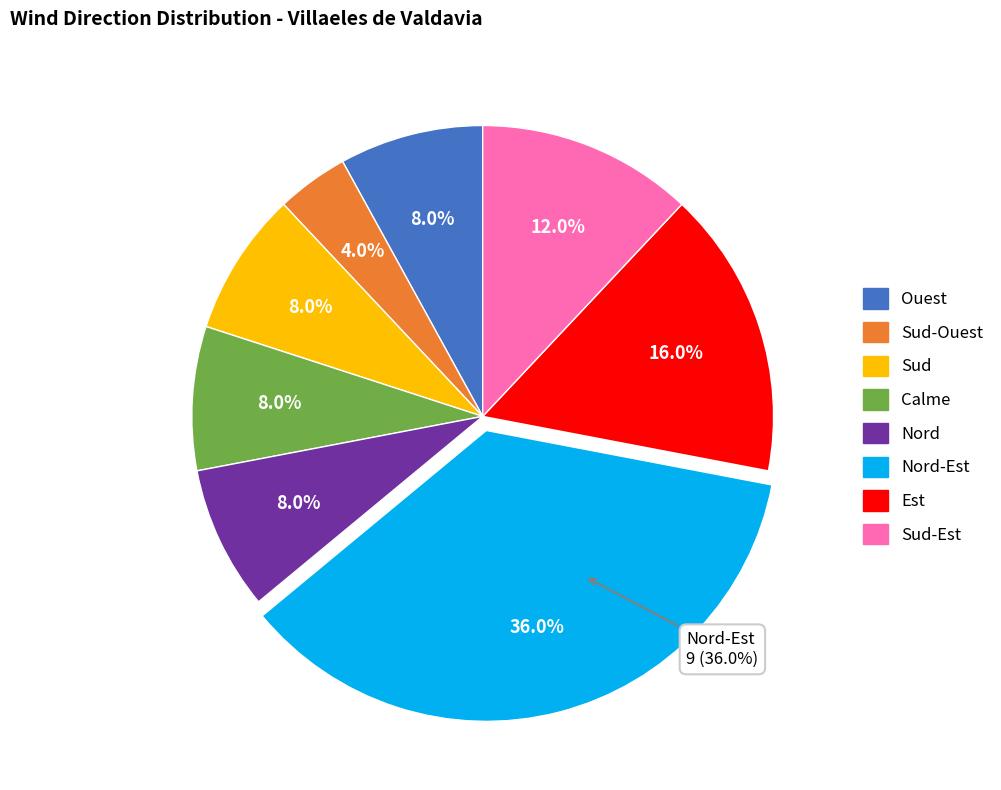

To the nearest percent, what is the difference between the largest and smallest slice percentages?

32%